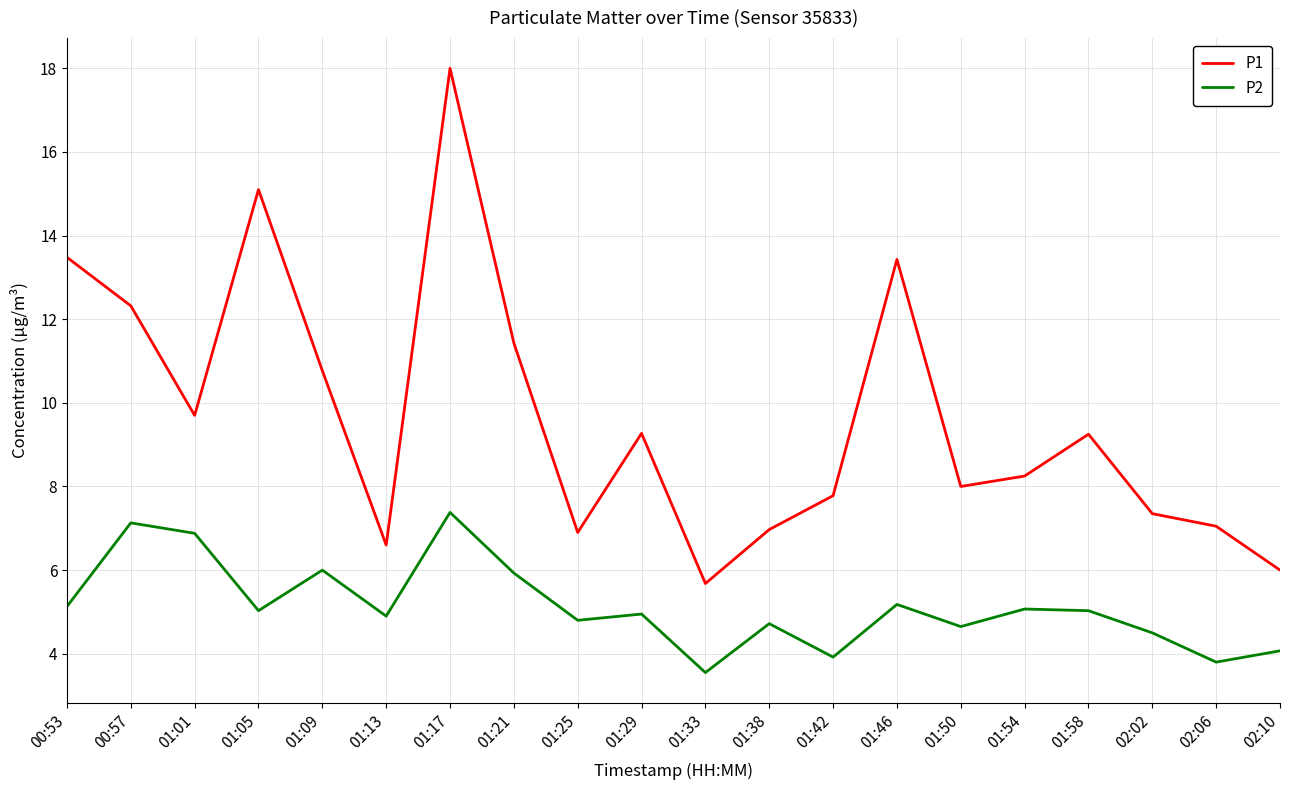

What value does the P1 series have at 01:33?

5.7